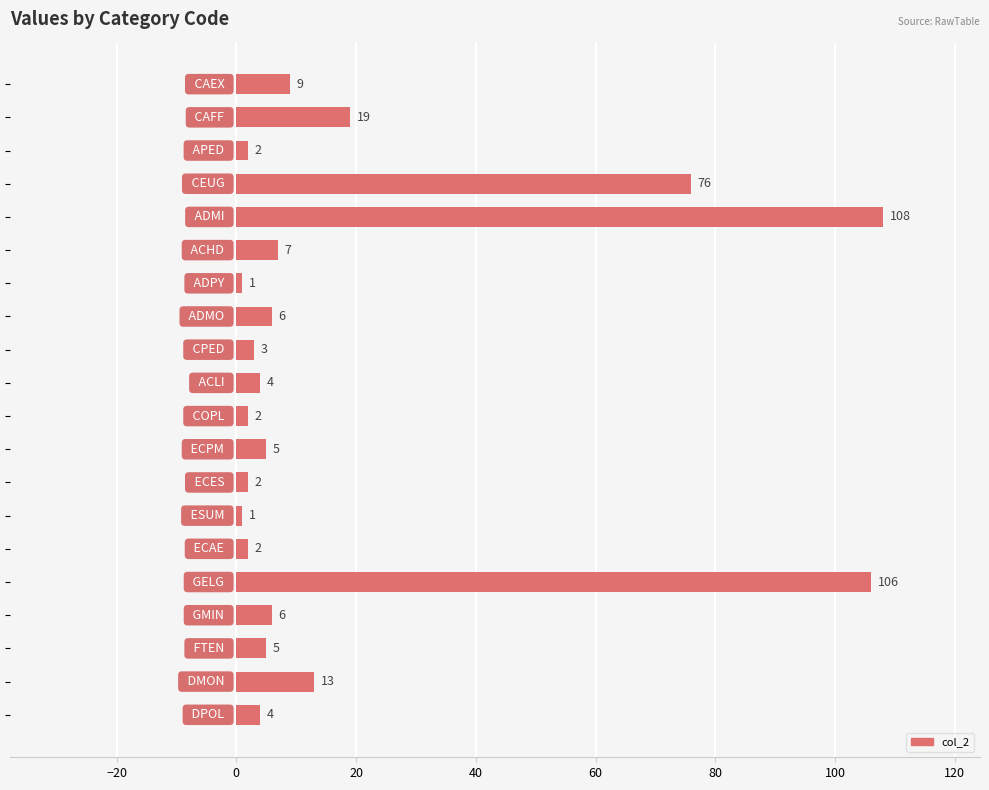

Does the chart contain any negative values?

No